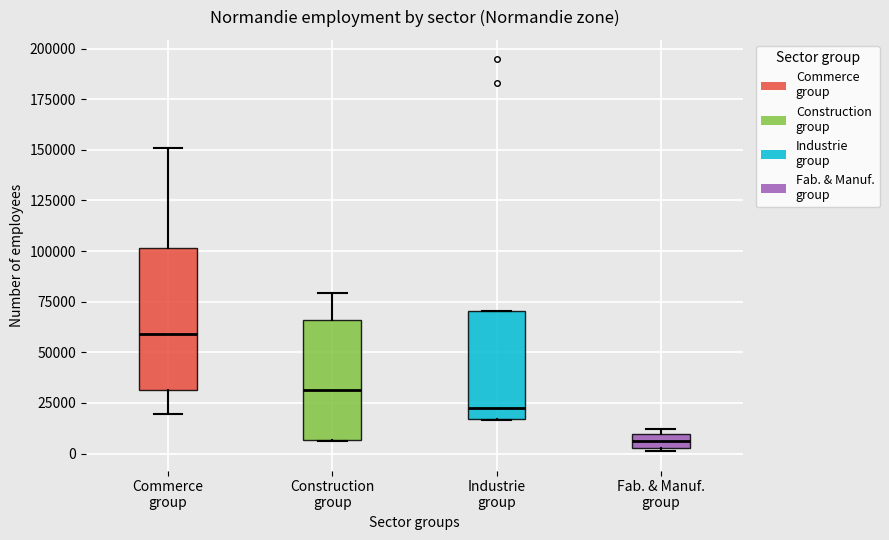

Where is the lower edge of the box for Commerce group on the y-axis? The values are not printed on the chart, so give them approximately, as read against the axis.

30000